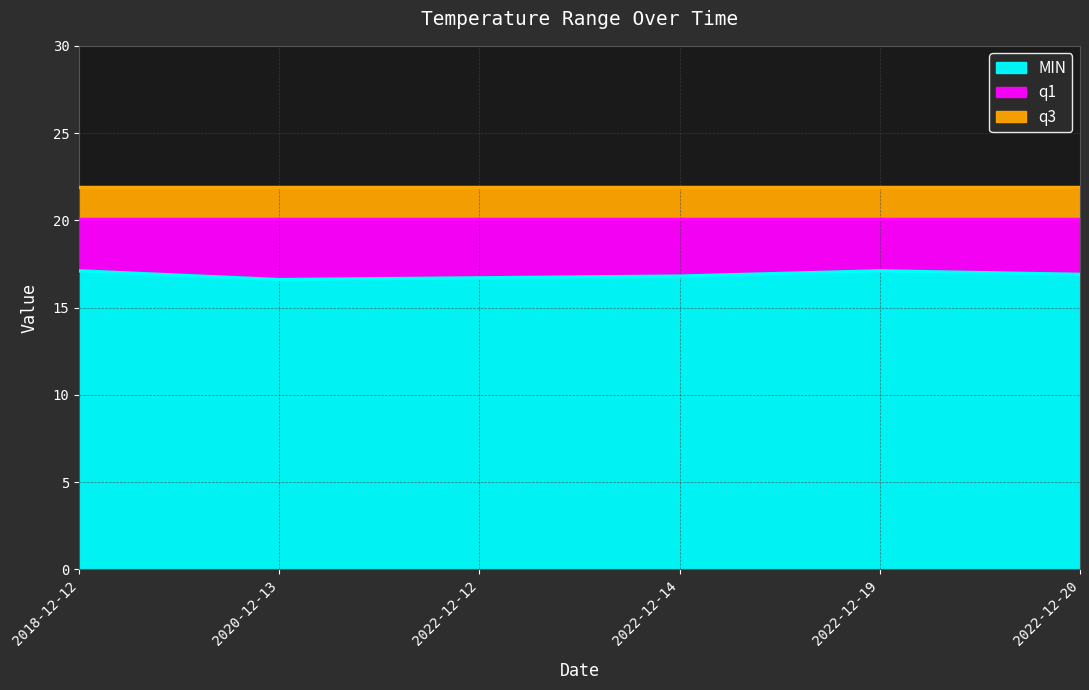

True or false: MIN and q1 intersect in this chart.

False